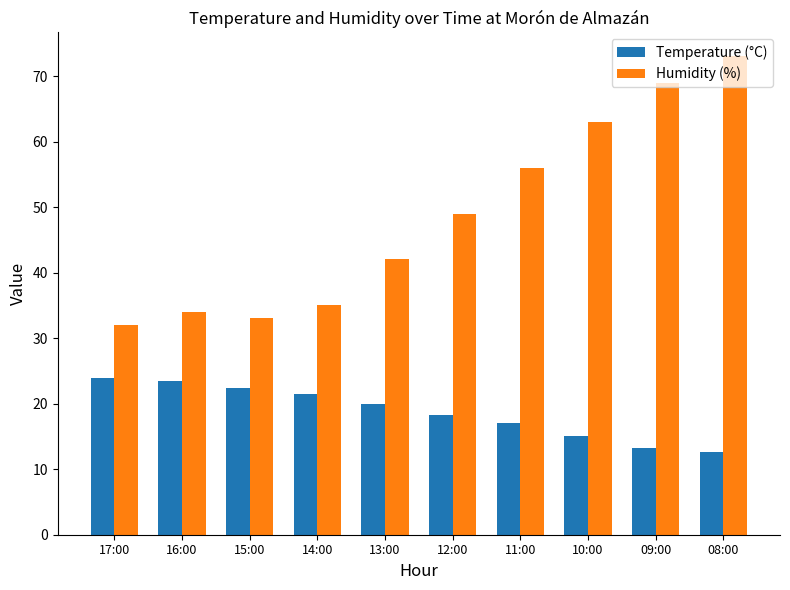

At which category is the sum across all series the highest?

08:00